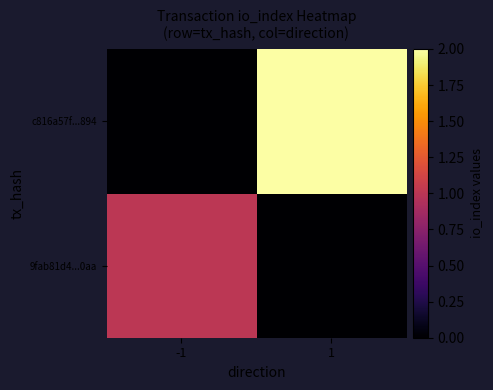

Rank the series by their maximum value, from highest to lowest.

c816a57f...894, 9fab81d4...0aa